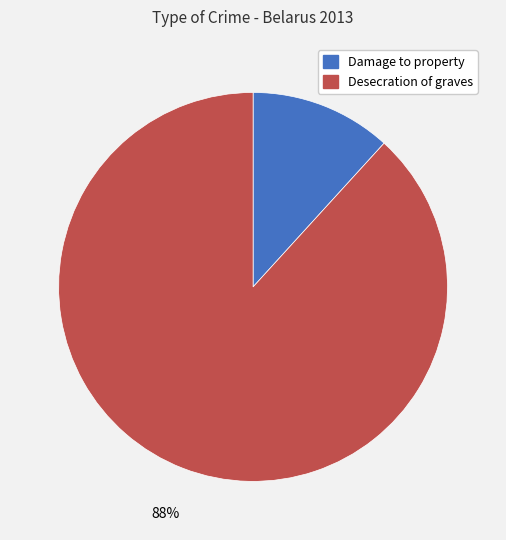

Which category has the biggest portion of the pie?

Desecration of graves